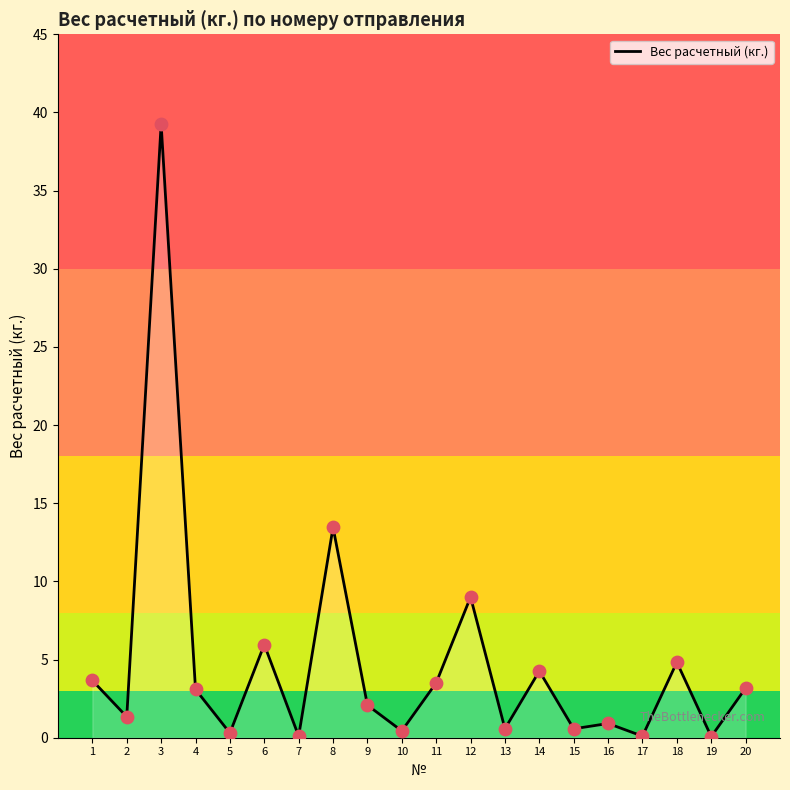

What is the ratio of the value at 16 to the value at 11?

0.3